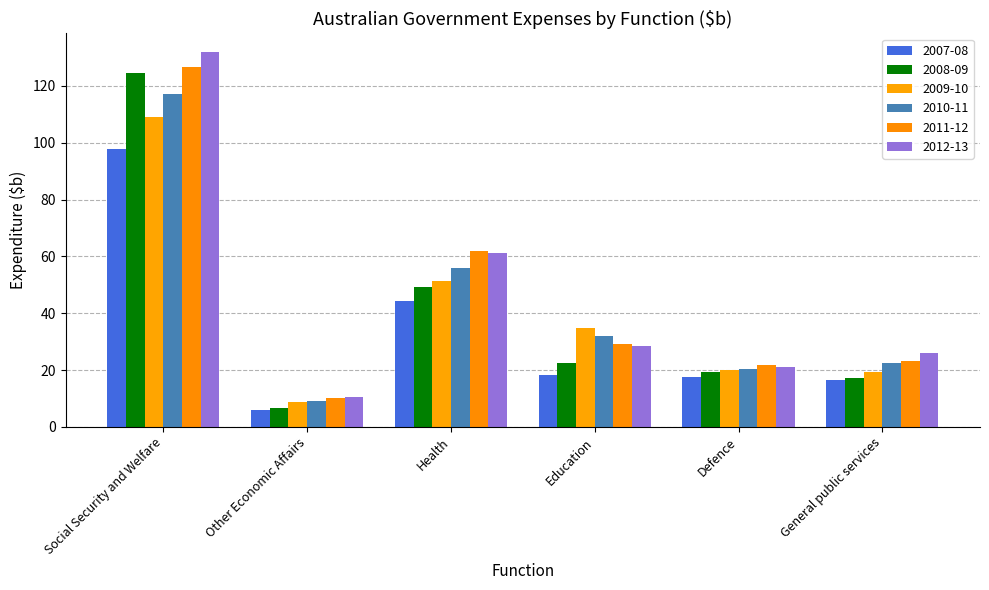

Rank the series at Other Economic Affairs from lowest to highest value.

2007-08, 2008-09, 2009-10, 2010-11, 2011-12, 2012-13